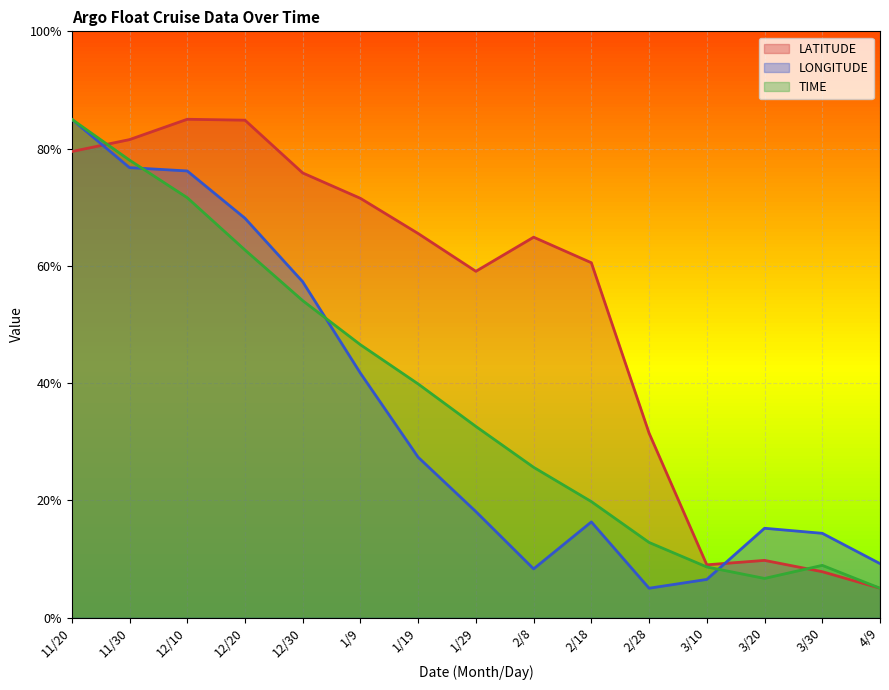

What is the average value of the LATITUDE series?

52.7